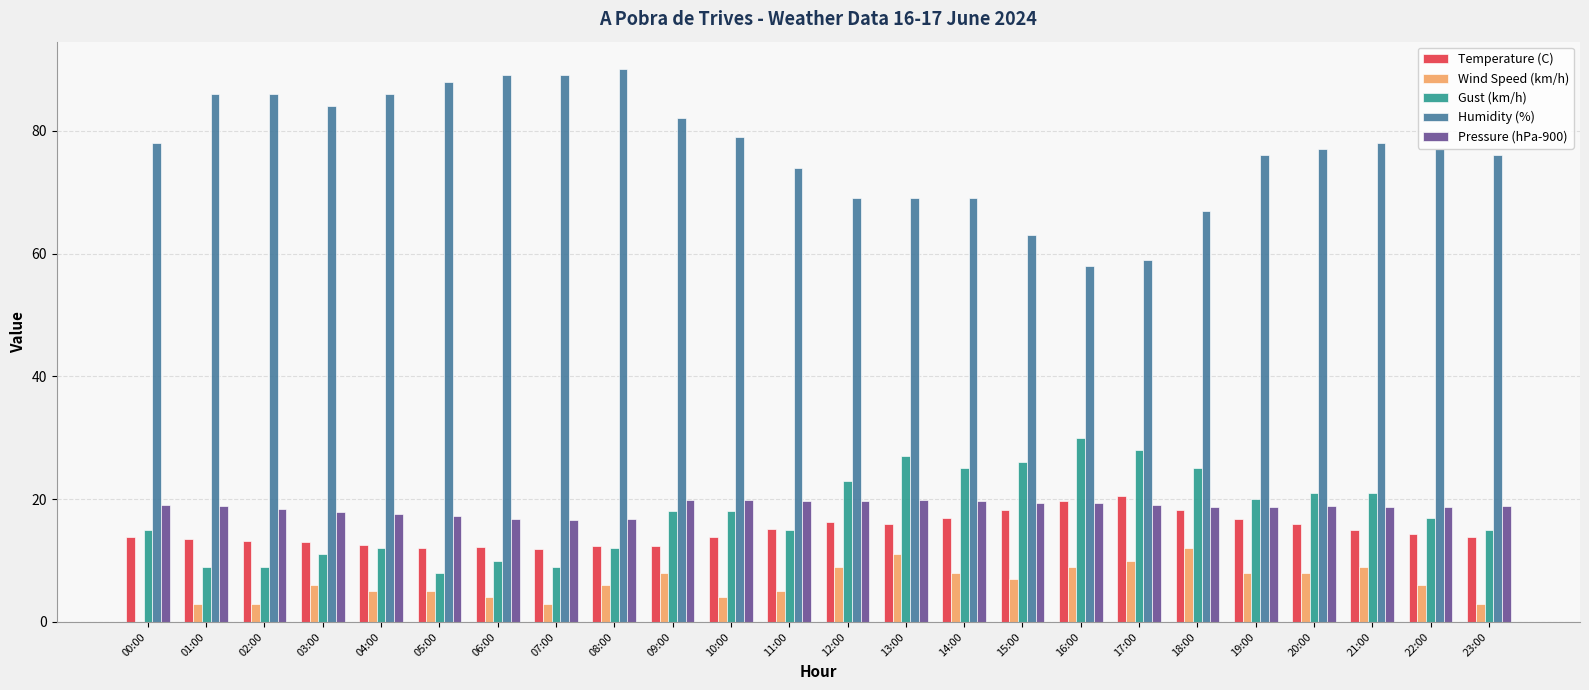

Are the bars grouped side by side (vs. stacked)?

Yes